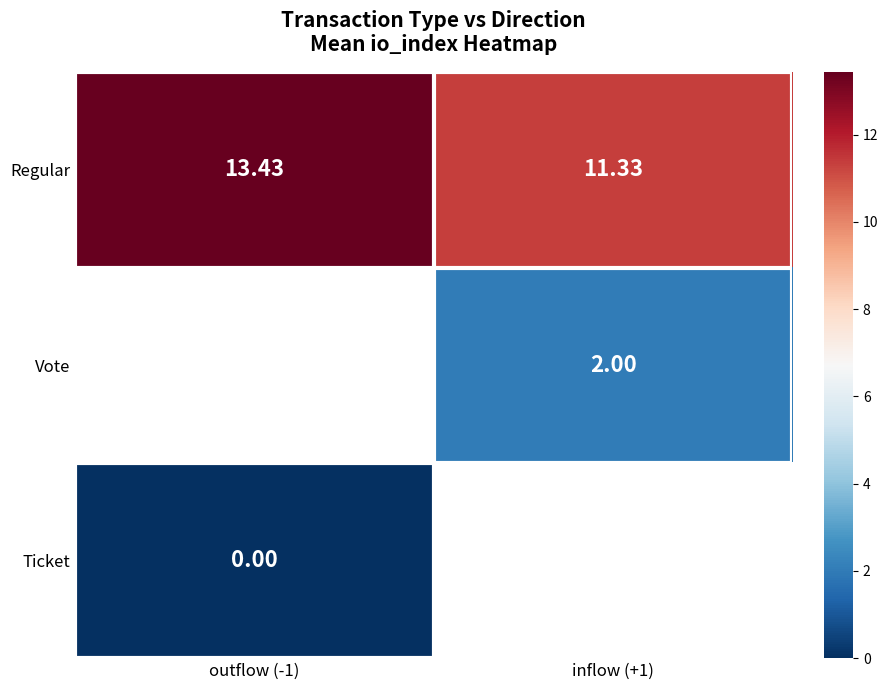

The Regular series shows 11.3 at inflow (+1). True or false?

True